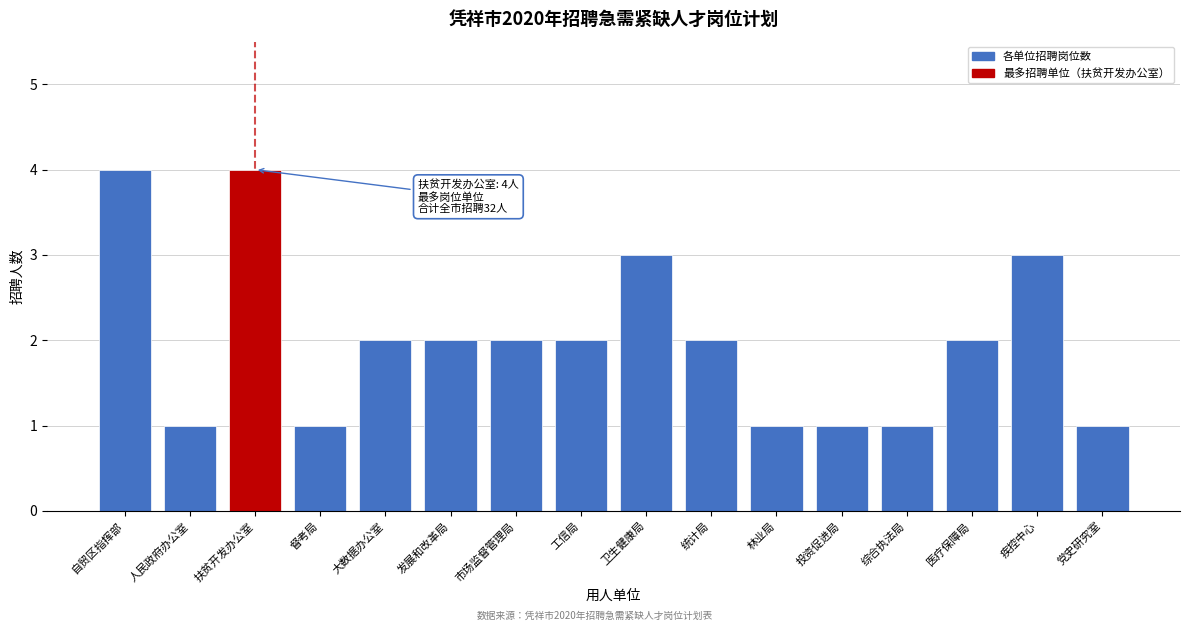

Reading left to right, list all the values displayed in this chart.

自贸区指挥部=4	人民政府办公室=1	扶贫开发办公室=4	督考局=1	大数据办公室=2	发展和改革局=2	市场监督管理局=2	工信局=2	卫生健康局=3	统计局=2	林业局=1	投资促进局=1	综合执法局=1	医疗保障局=2	疾控中心=3	党史研究室=1